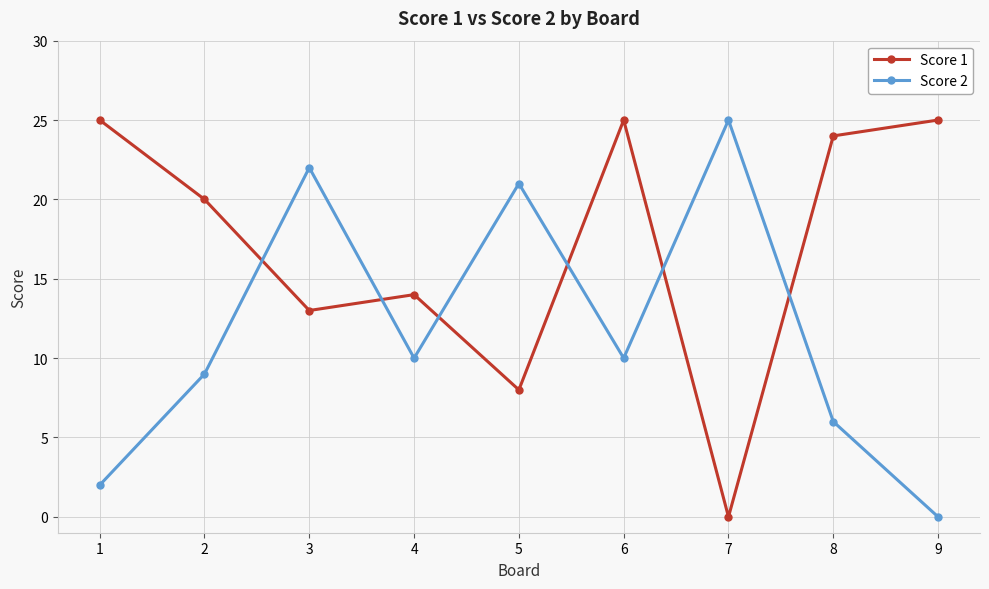

Rank the series at 4 from lowest to highest value.

Score 2, Score 1